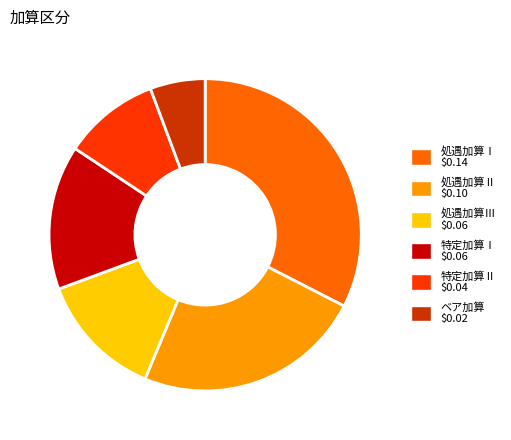

What is the largest slice in the pie chart?

処遇加算Ⅰ $0.14